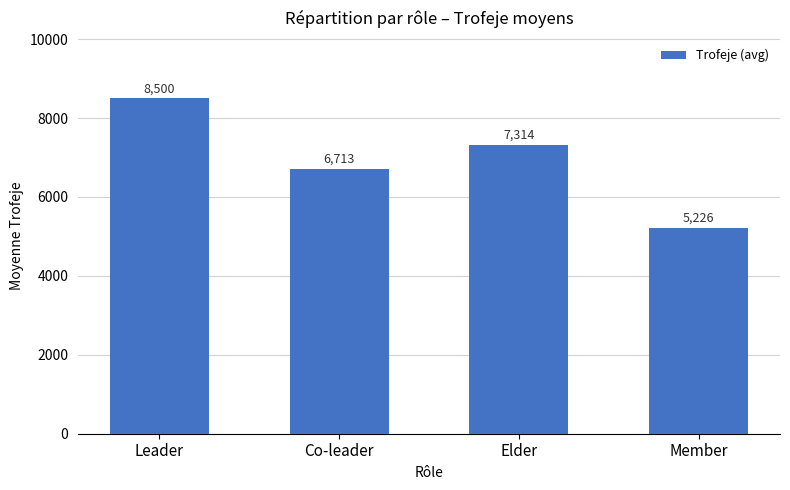

True or false: the data shows 4129.9 at Leader.

False